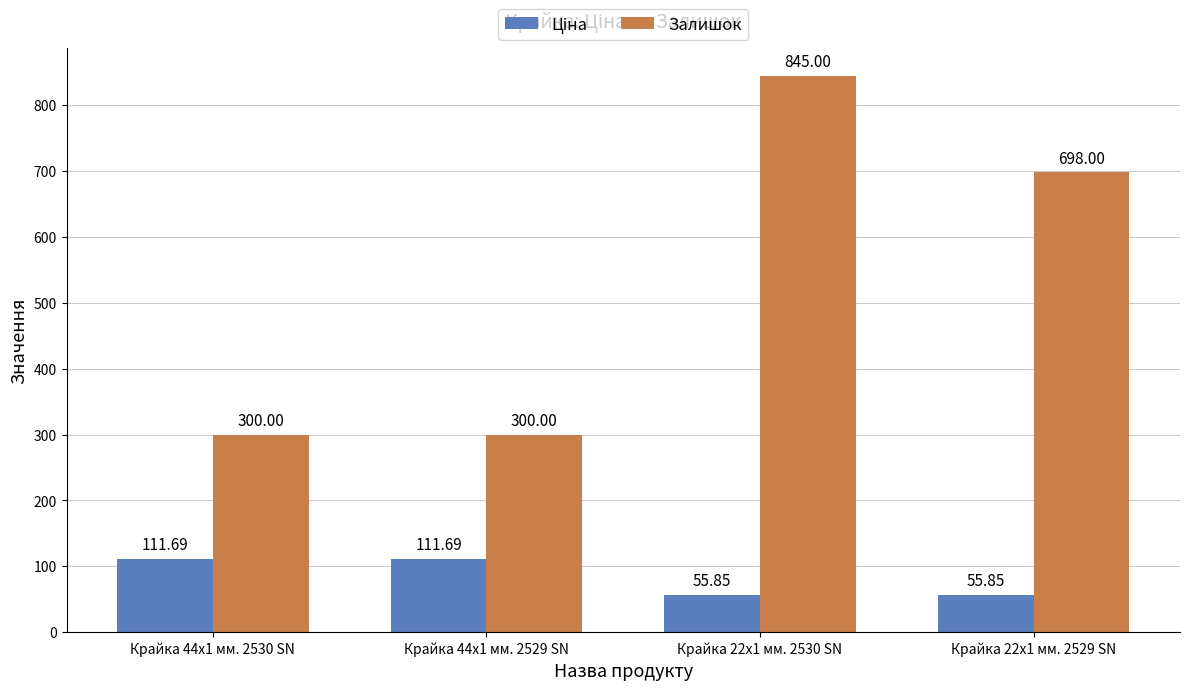

At how many categories does at least one series exceed 115?

4